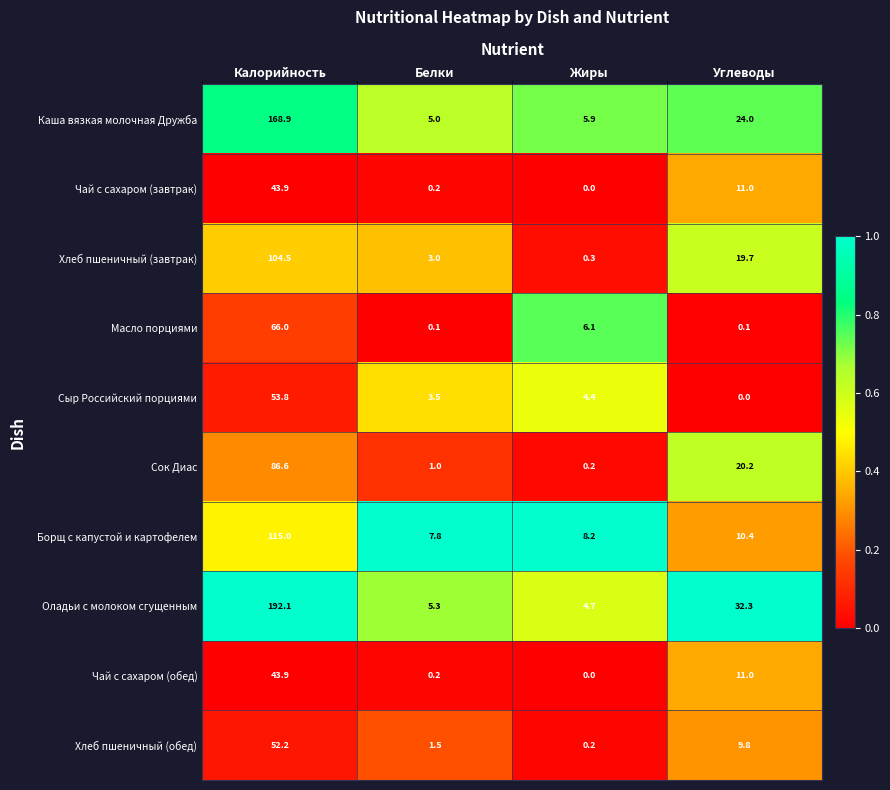

Which series changed the most between Калорийность and Белки?

Оладьи с молоком сгущенным